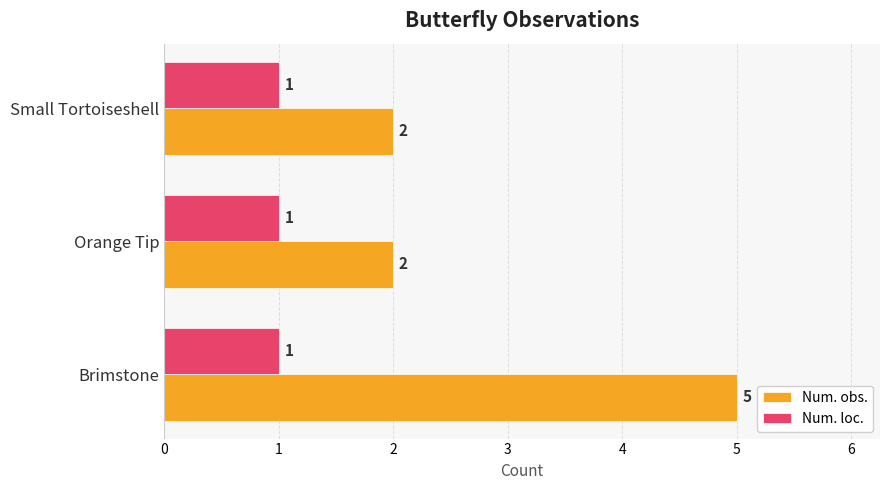

Which series has the largest total across all categories?

Num. obs.